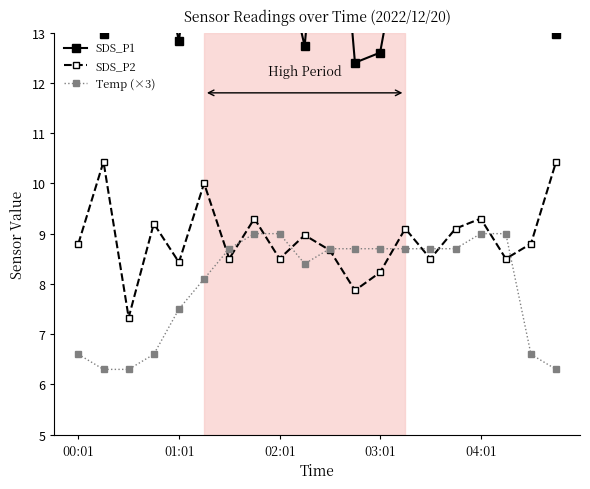

What is the sum of the SDS_P2 values at 00:01 and 10?

17.5